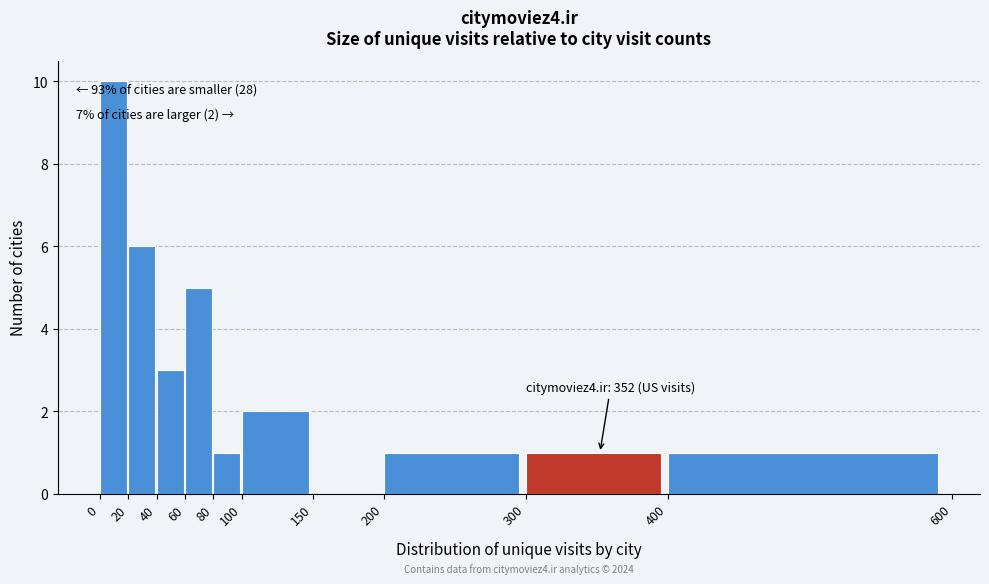

Over which range of the x-axis is the bar tallest?

0 to 20